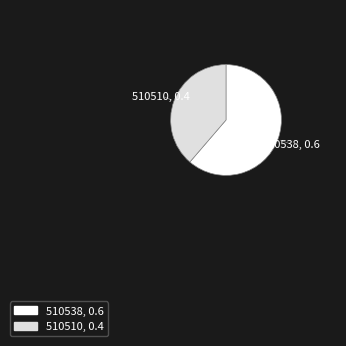

Which has a higher value, 510538, 0.6 or 510510, 0.4?

510538, 0.6